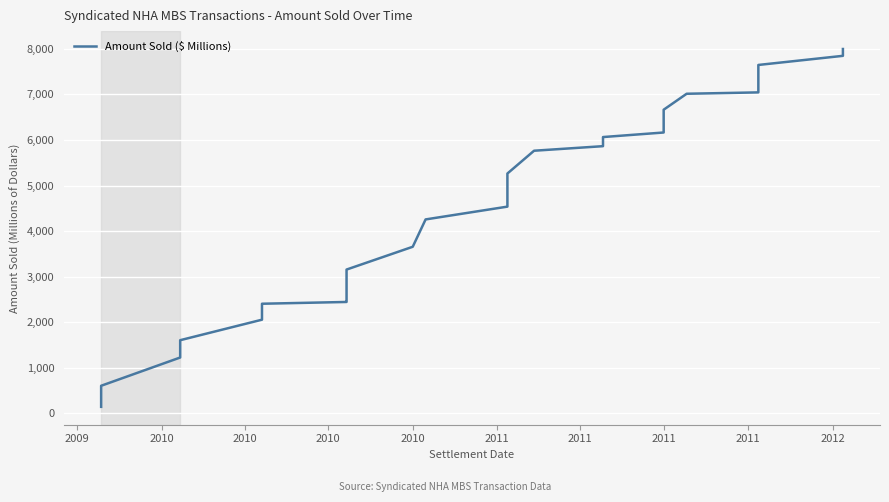

The value at 31 is 2228.8. True or false?

False